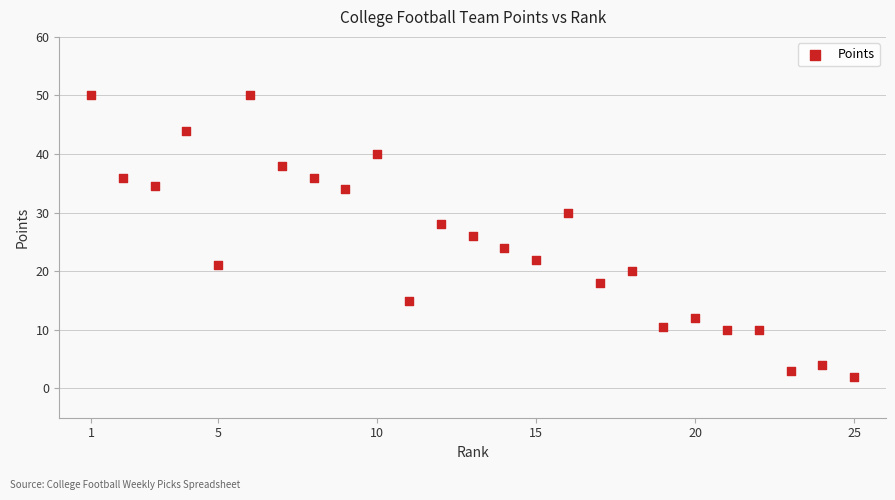

What is the range of X values (max minus min)?

24.0